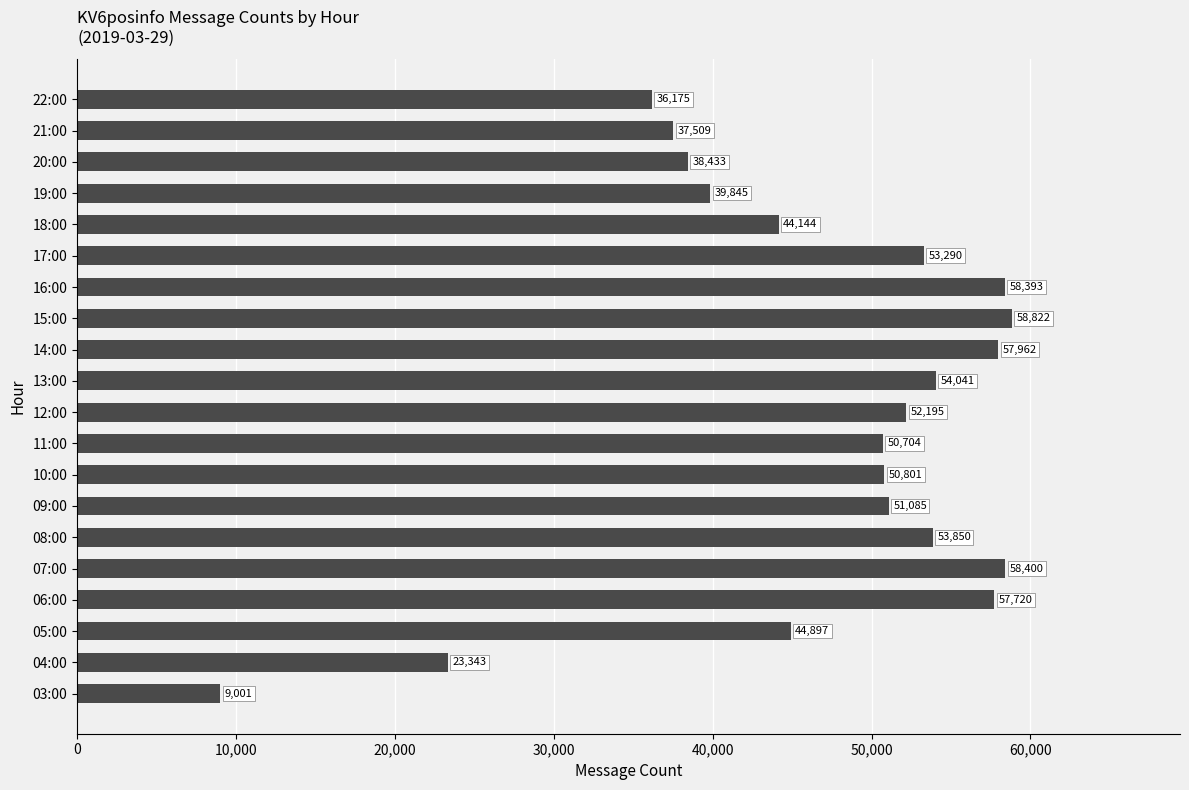

Which has a higher value, 05:00 or 13:00?

13:00